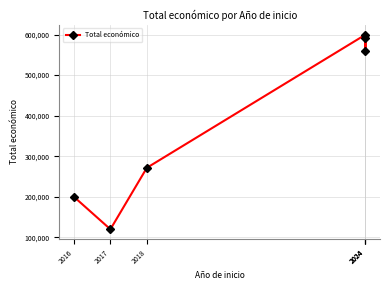

What is the approximate value at 2024, to the nearest 10?

560530